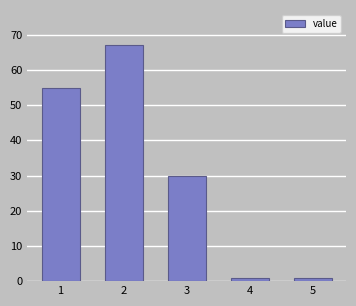

Reading left to right, what are all the values shown in this chart?

55	67	30	1	1